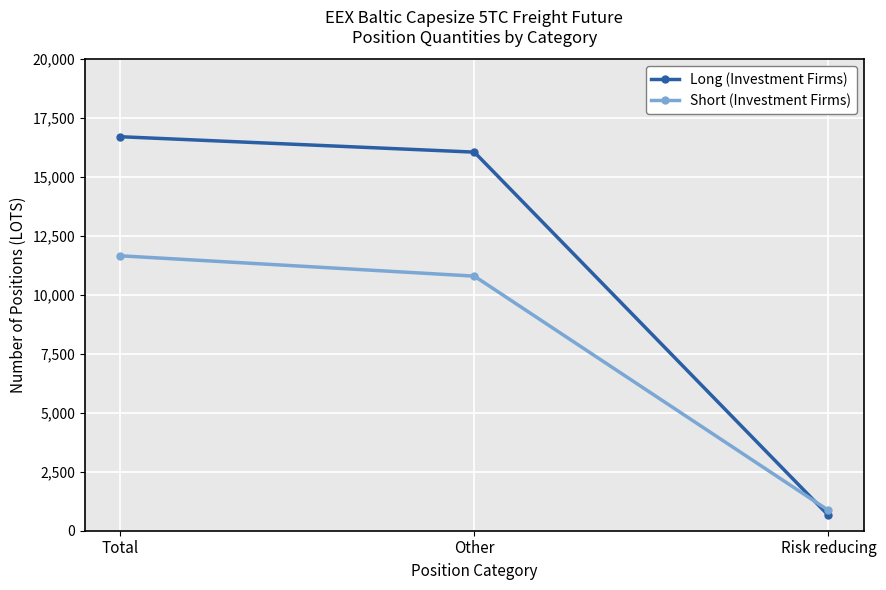

The Short (Investment Firms) series shows 17929.3 at Total. True or false?

False